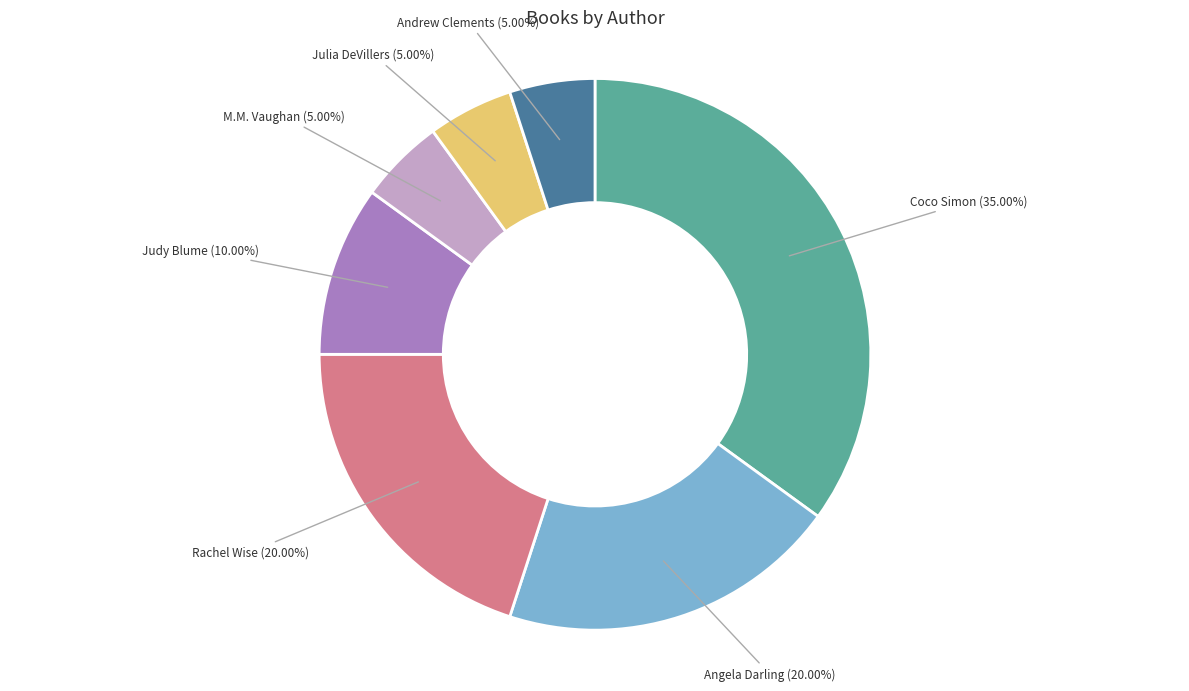

What portion of the pie excludes M.M. Vaughan?

95.0%